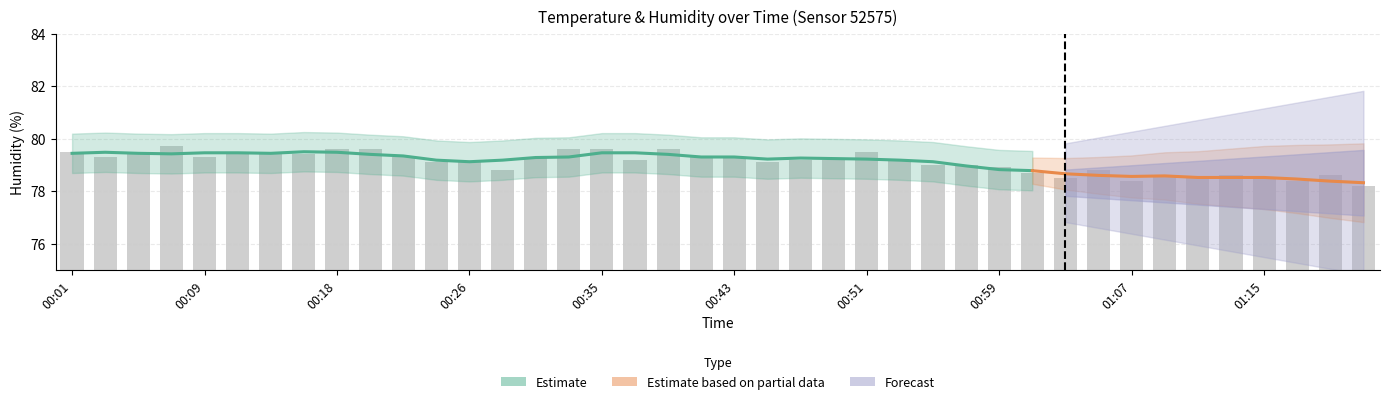

What is the greatest value displayed?

79.7